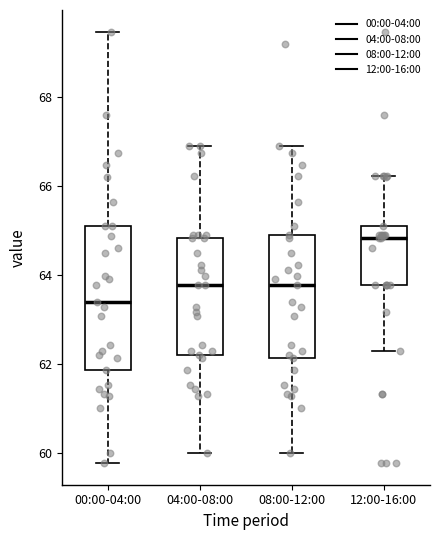

Where does the median line of the box for 04:00-08:00 sit on the y-axis? The values are not printed on the chart, so give them approximately, as read against the axis.

63.8